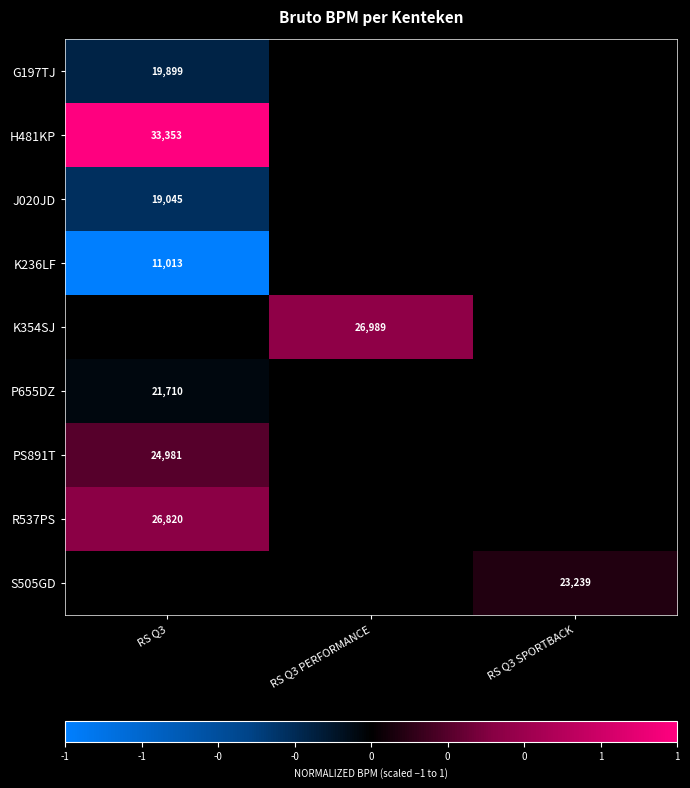

At how many categories does at least one series exceed 0?

3